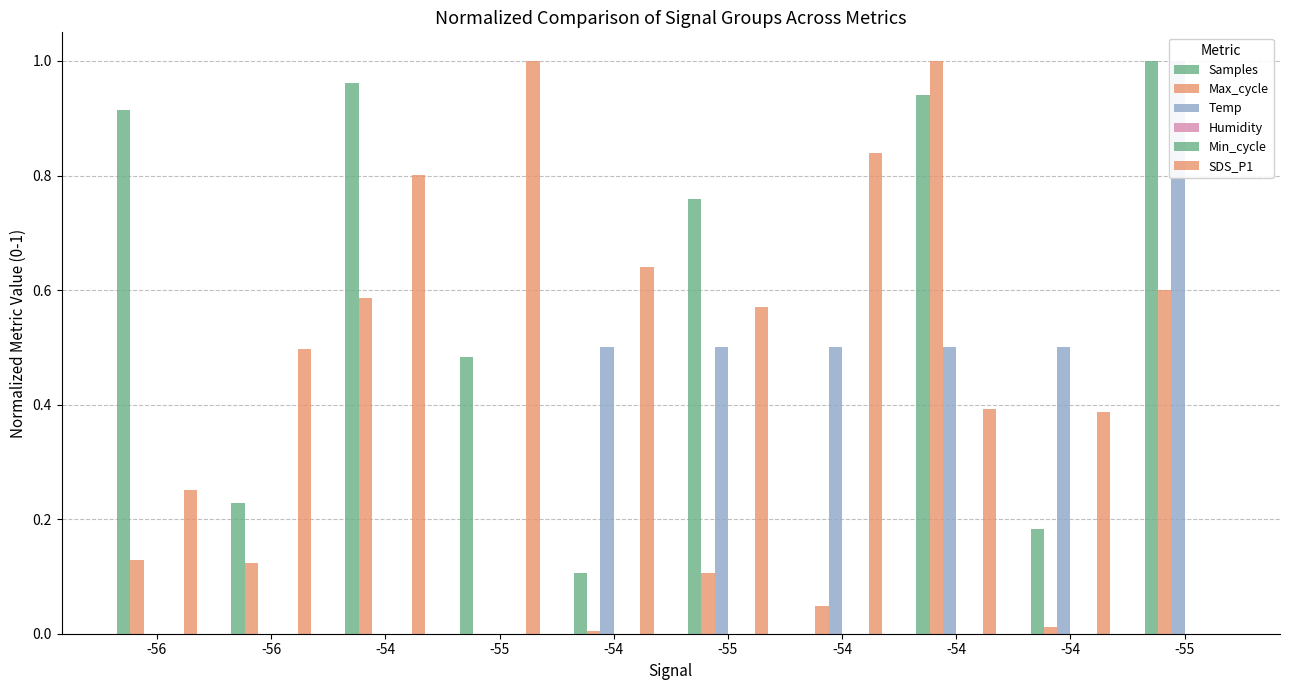

Reading left to right, transcribe all the data shown in this chart.

Samples: 0.9	0.2	1.0	0.5	0.1	0.8	0.0	0.9	0.2	1.0
Max_cycle: 0.1	0.1	0.6	0.0	0.0	0.1	0.0	1.0	0.0	0.6
Temp: 0.0	0.0	0.0	0.0	0.5	0.5	0.5	0.5	0.5	1.0
Humidity: 0.0	0.0	0.0	0.0	0.0	0.0	0.0	0.0	0.0	0.0
Min_cycle: 0.0	0.0	0.0	0.0	0.0	0.0	0.0	0.0	0.0	0.0
SDS_P1: 0.3	0.5	0.8	1.0	0.6	0.6	0.8	0.4	0.4	0.0